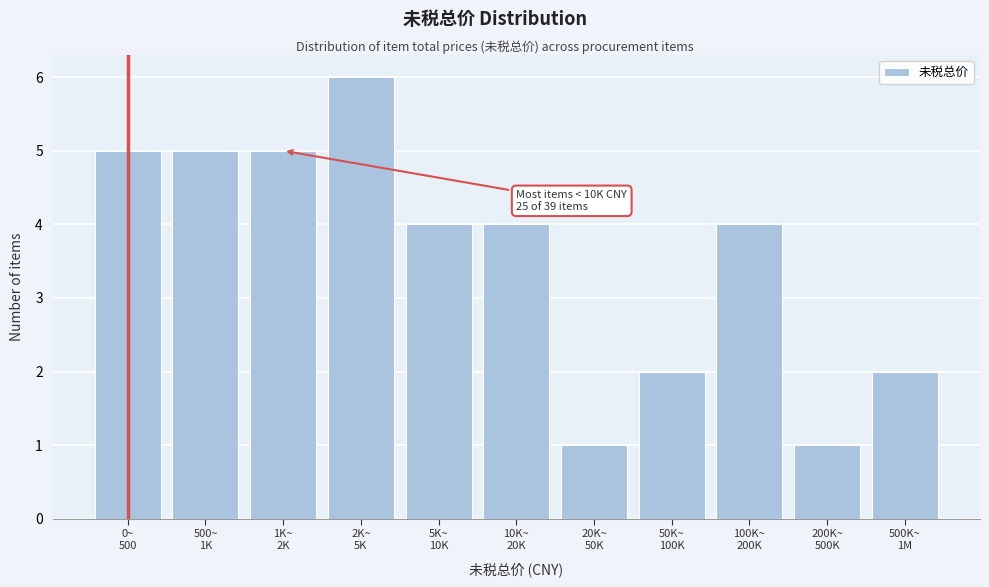

Reading right to left, list all the values displayed in this chart.

2	1	4	2	1	4	4	6	5	5	5